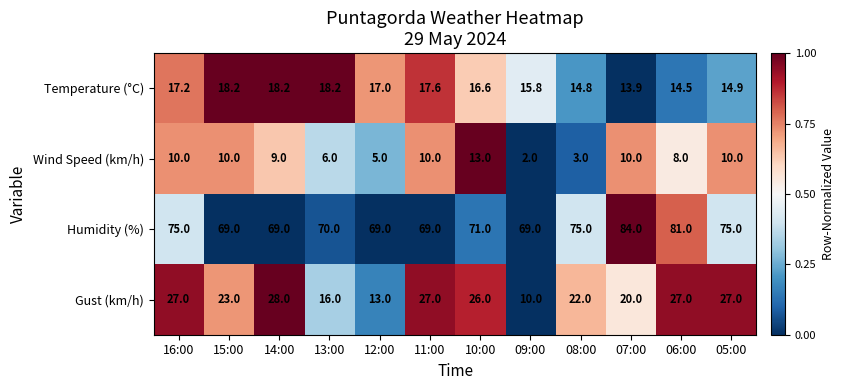

How many values in the Temperature (°C) series are below 17?

6